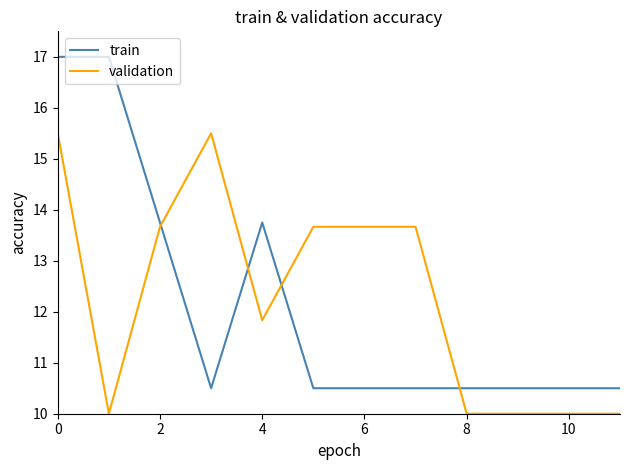

What is the greatest value displayed?

17.0